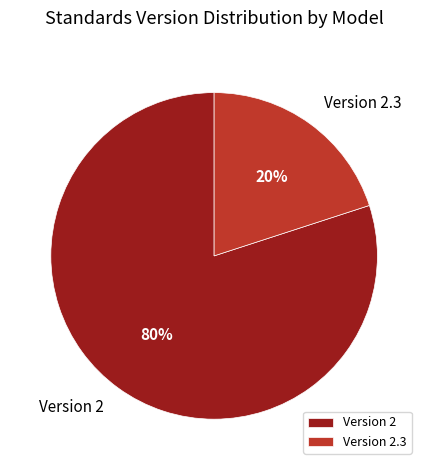

Between Version 2.3 and Version 2, which is larger?

Version 2